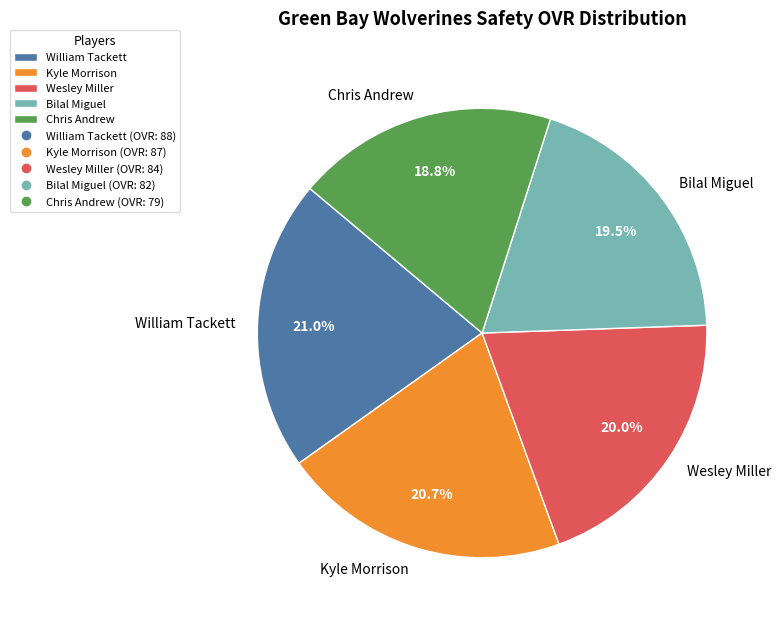

Is the sum of Bilal Miguel and Wesley Miller greater than half?

No